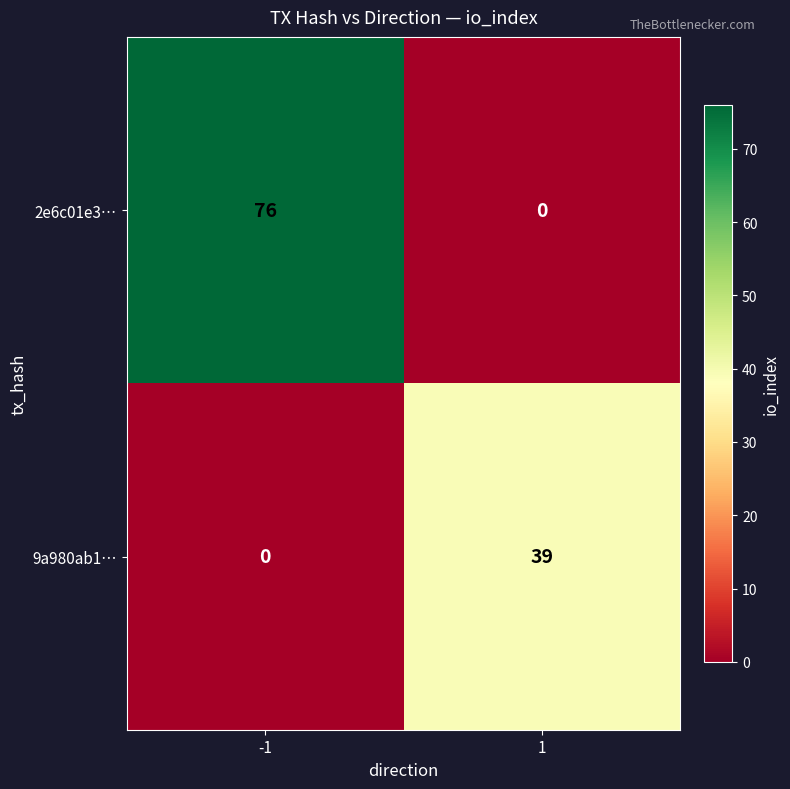

Count the number of categories in the chart.

2